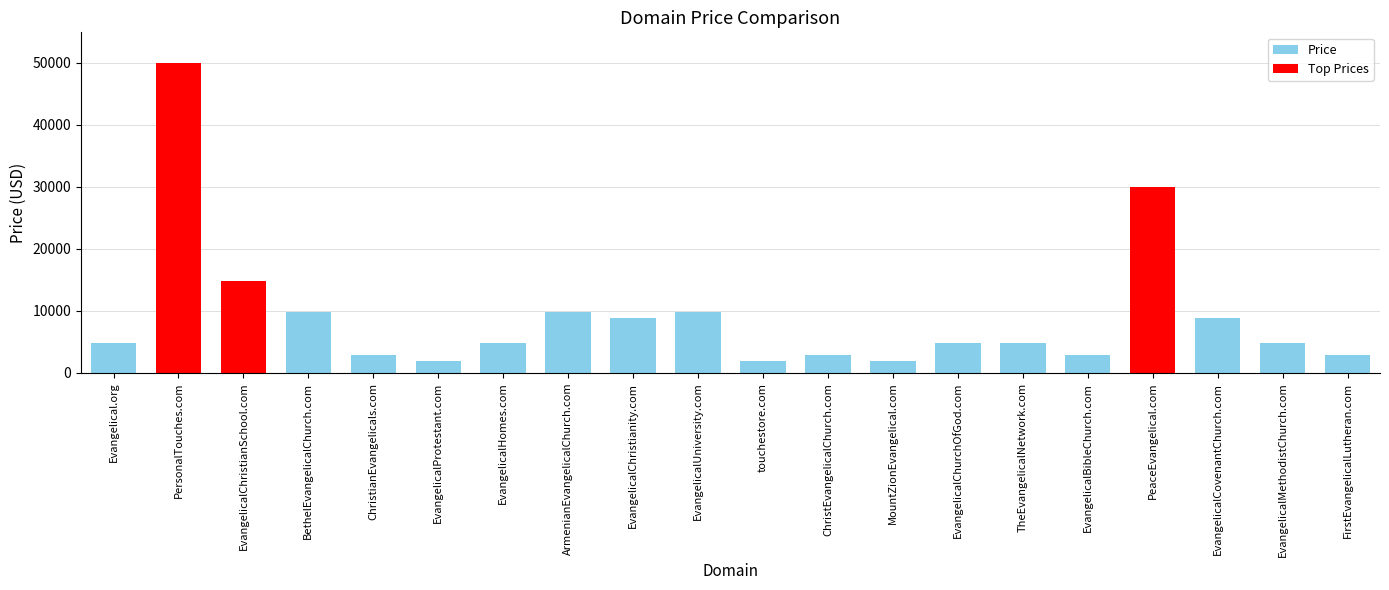

What is the average value?

9188